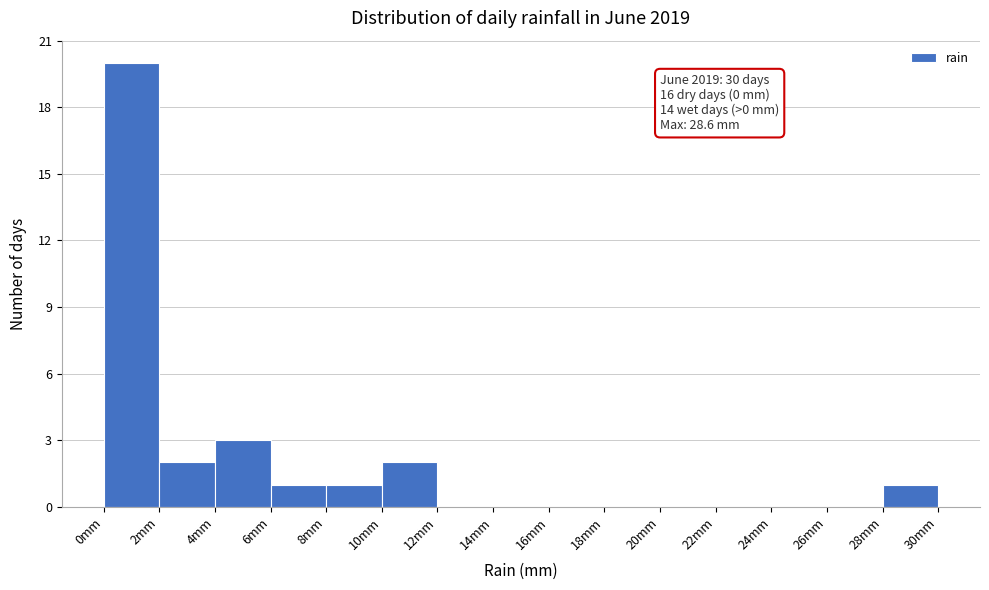

Which range on the x-axis has the tallest bar?

0 to 2